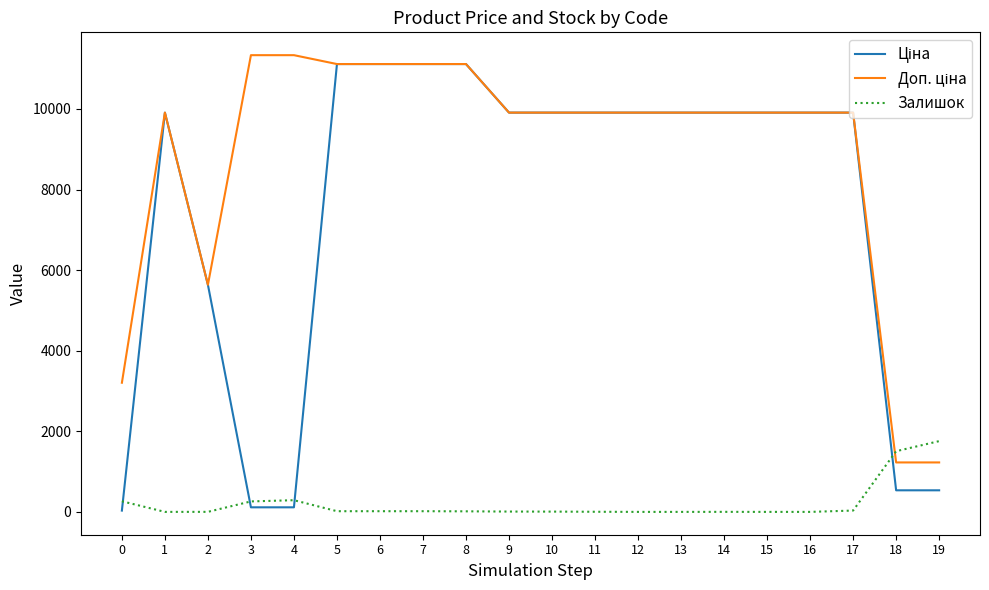

Is this an area chart (filled region under the line)?

No